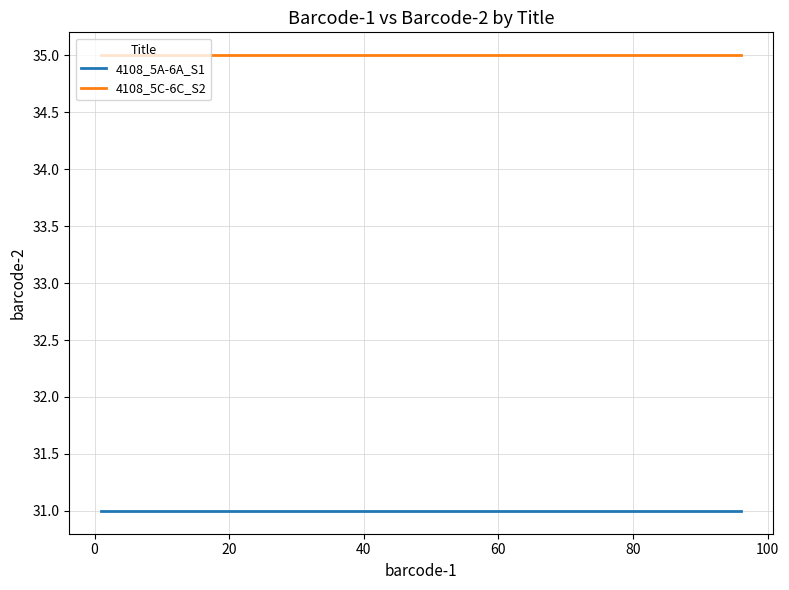

Does the chart have visible grid lines?

Yes